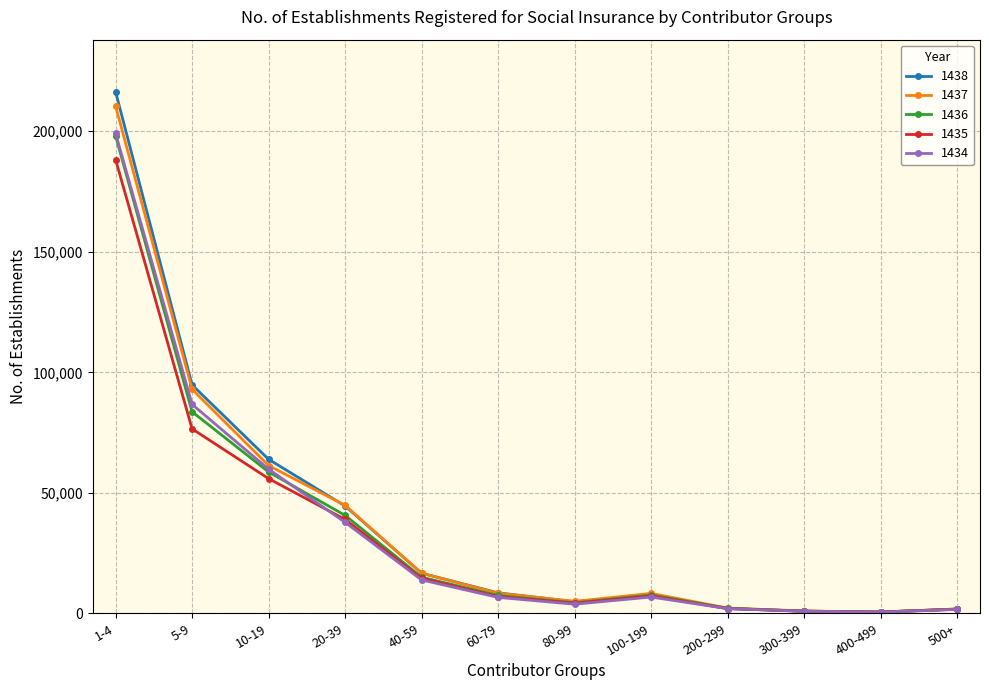

How many lines are shown in the chart?

5